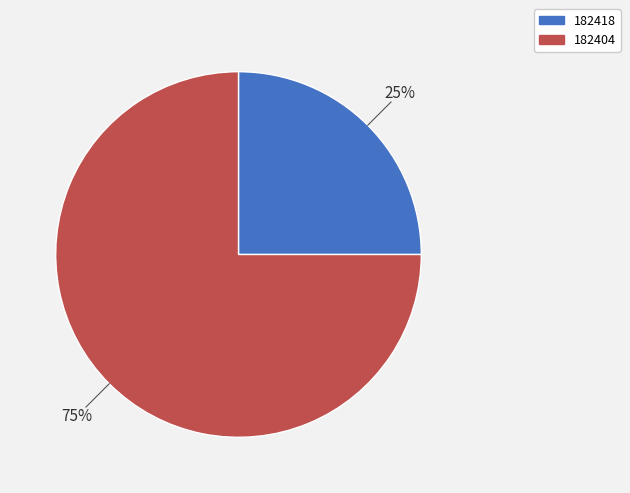

Which slice represents more than half of the pie?

182404